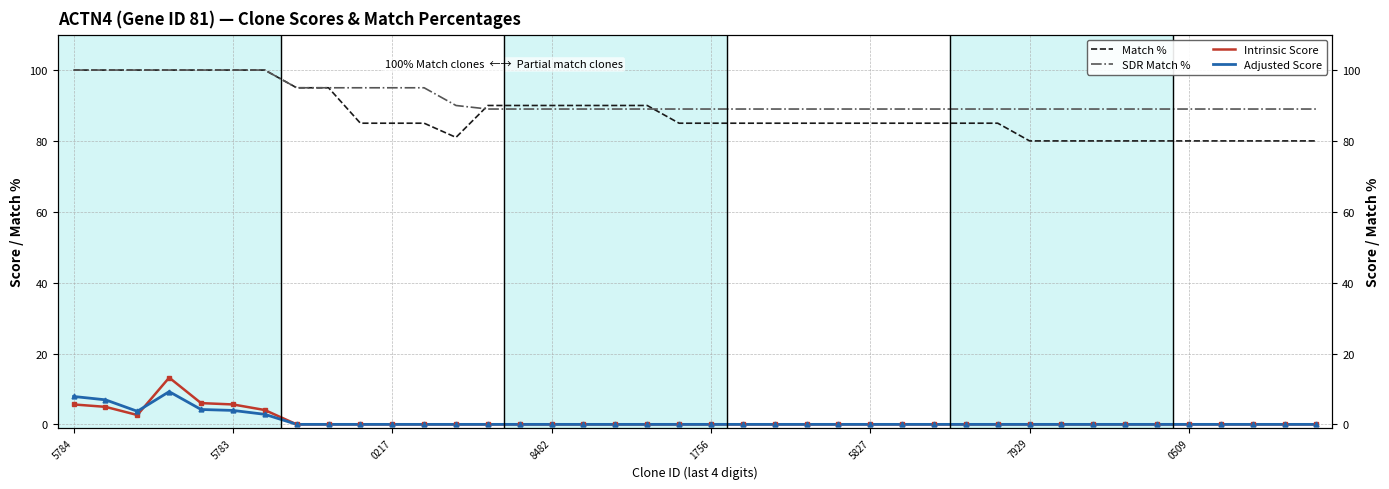

Which series changed the most between 5784 and 12?

Match %